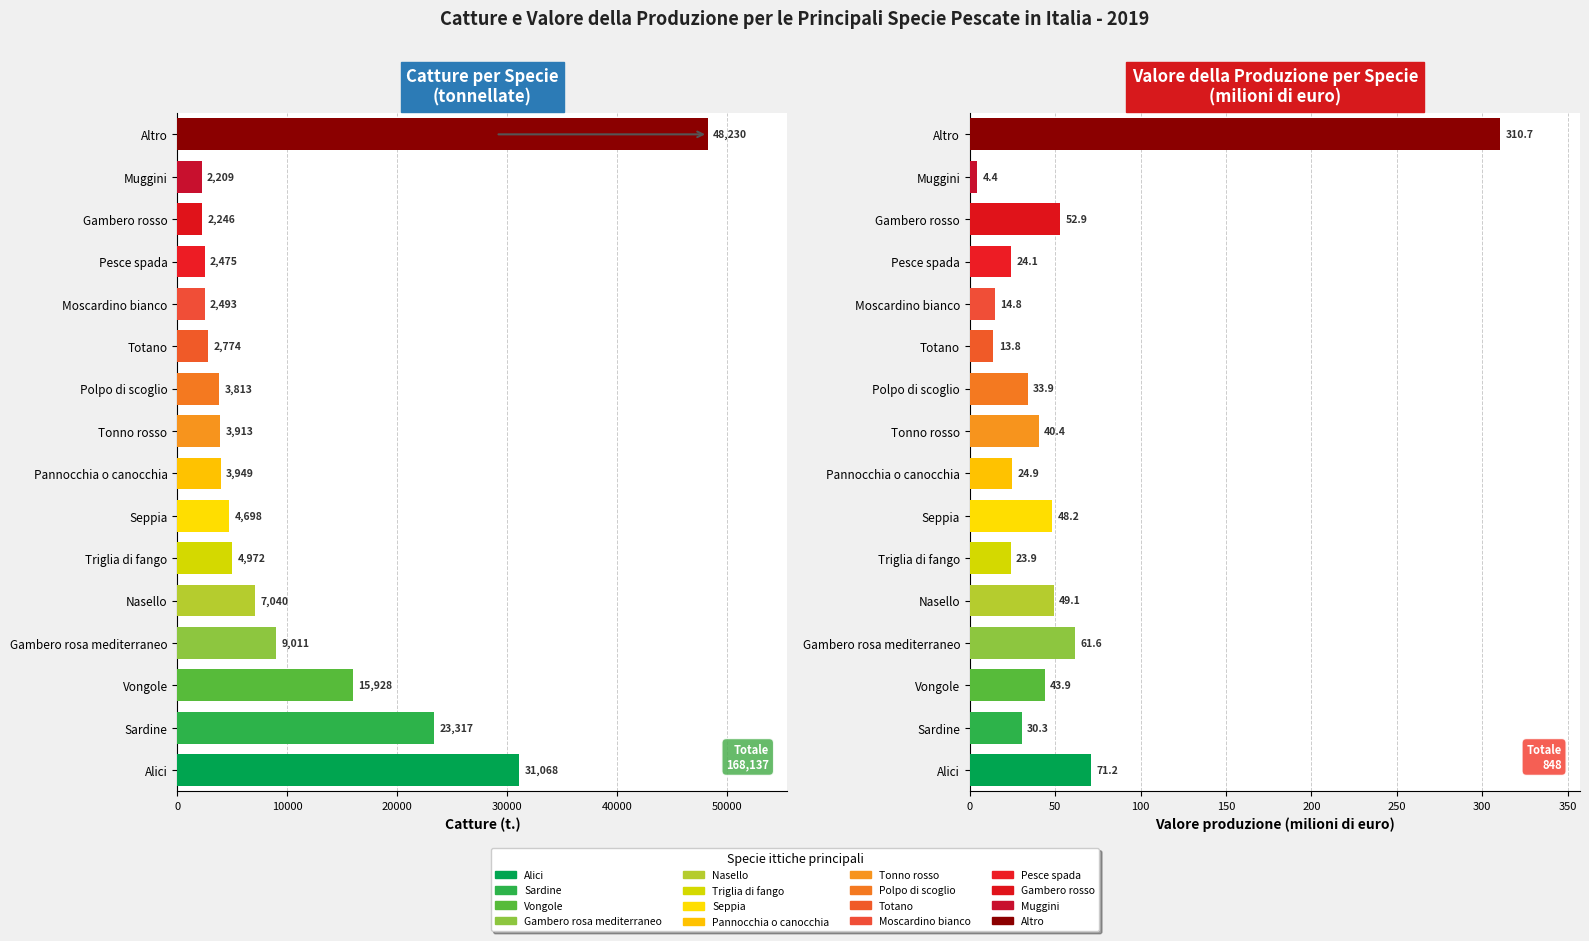

Where is Catture (t.) nearest to the value 25219?

Sardine